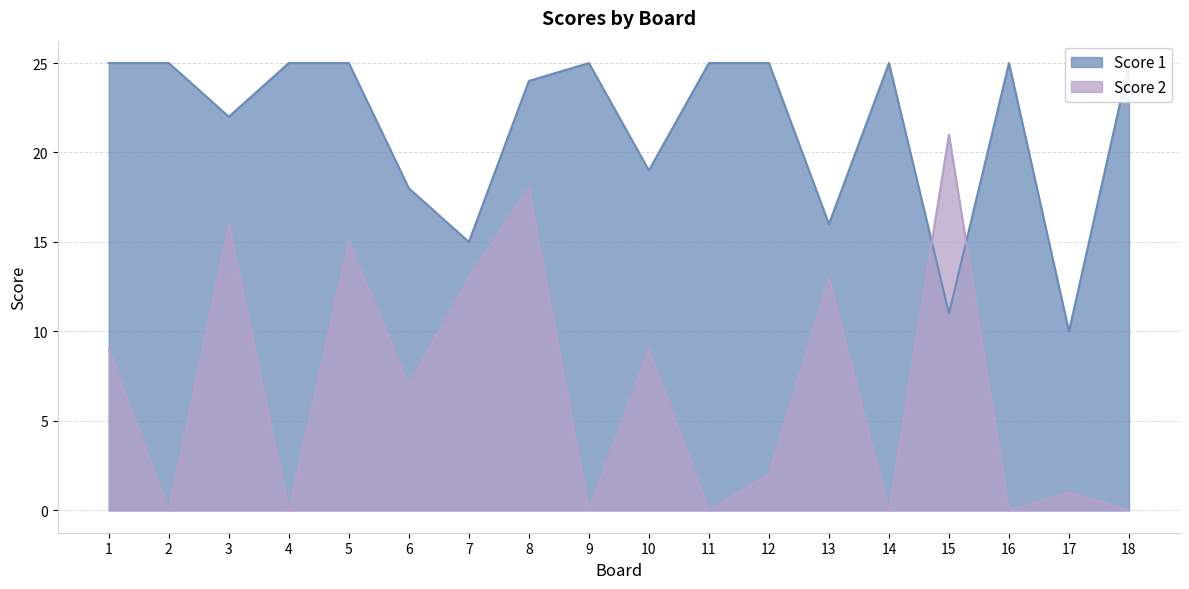

Where do Score 2 and Score 1 first cross each other?

14 and 15